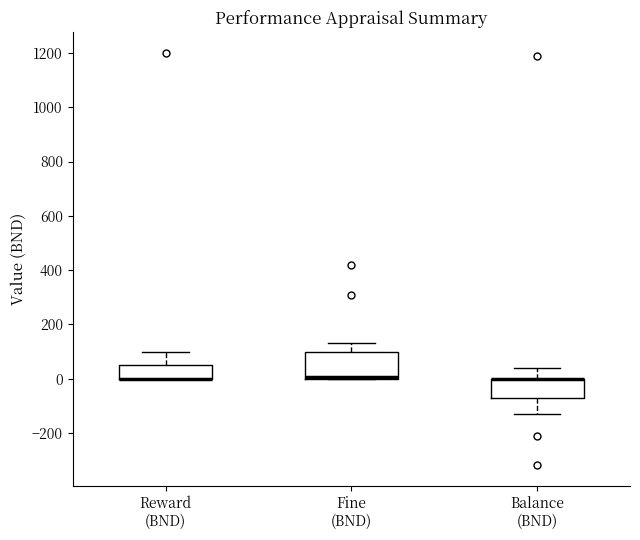

Where is the upper edge of the box for Fine (BND) on the y-axis? The values are not printed on the chart, so give them approximately, as read against the axis.

100